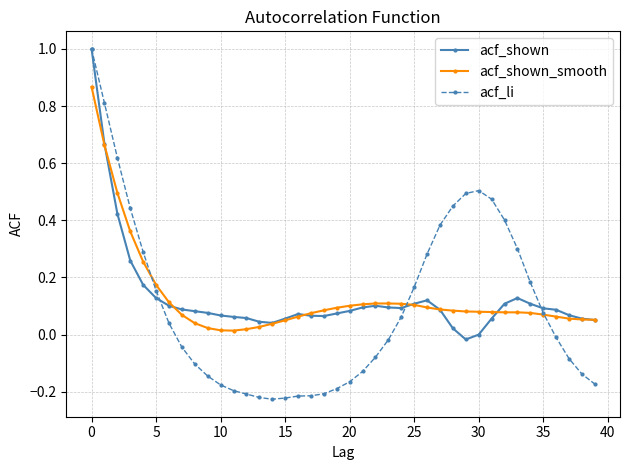

Count the number of data series in this chart.

3